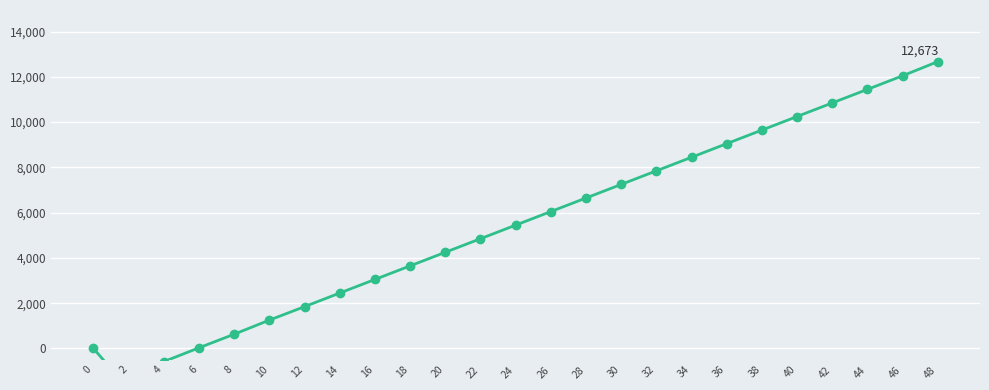

Between 16 and 28, which is larger?

28